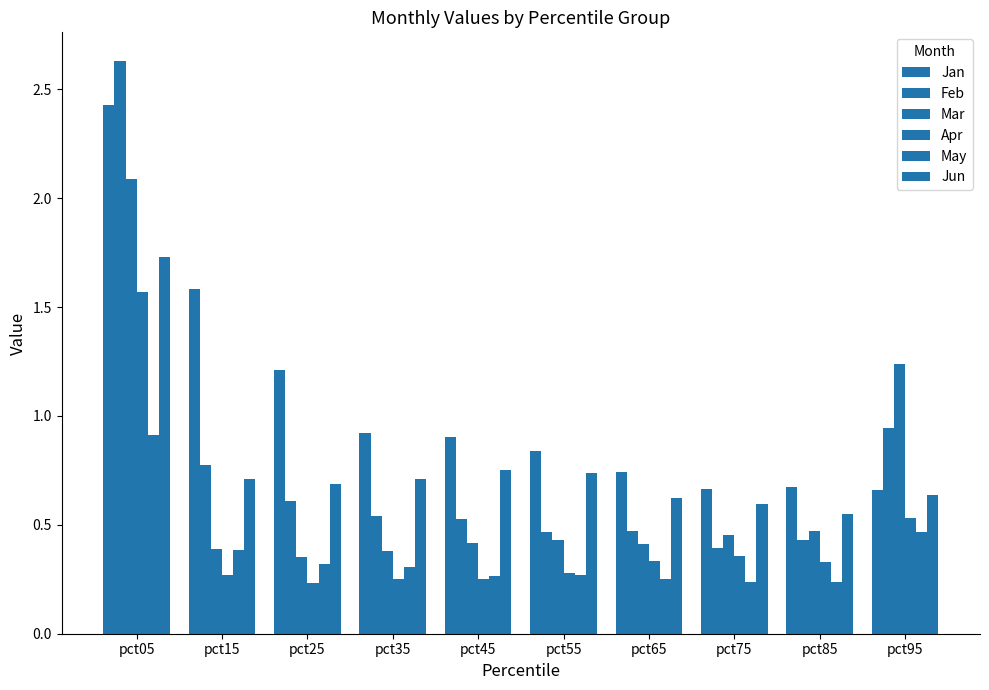

Rank the series at pct45 from lowest to highest value.

Apr, May, Mar, Feb, Jun, Jan